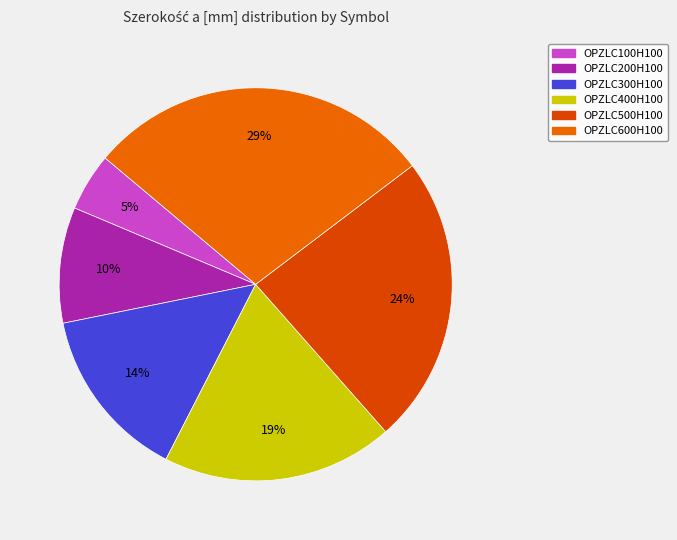

Which category has the biggest portion of the pie?

OPZLC600H100